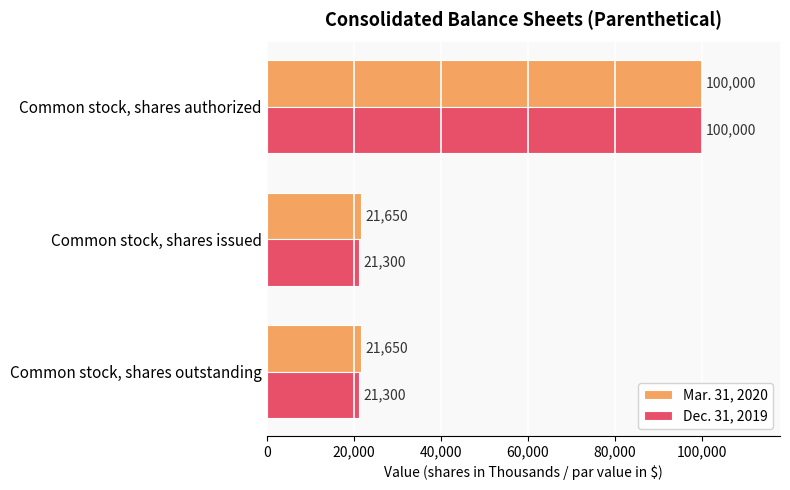

How many data points does each series have?

3